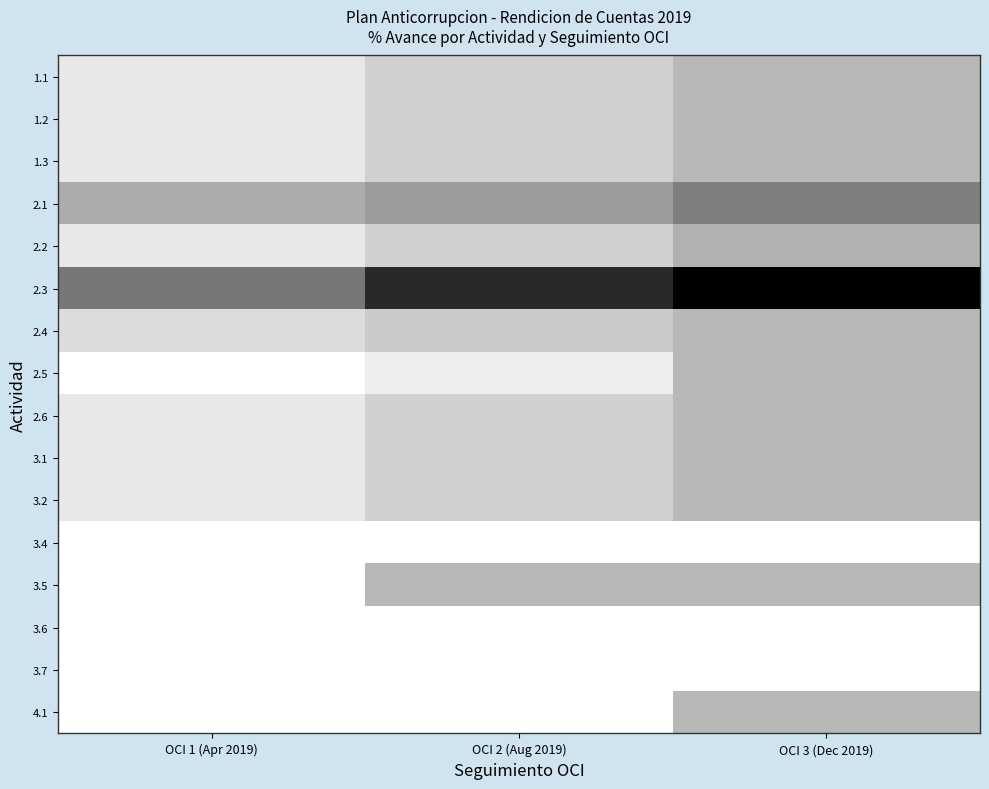

At which category does the chart reach its peak across all series?

OCI 3 (Dec 2019)